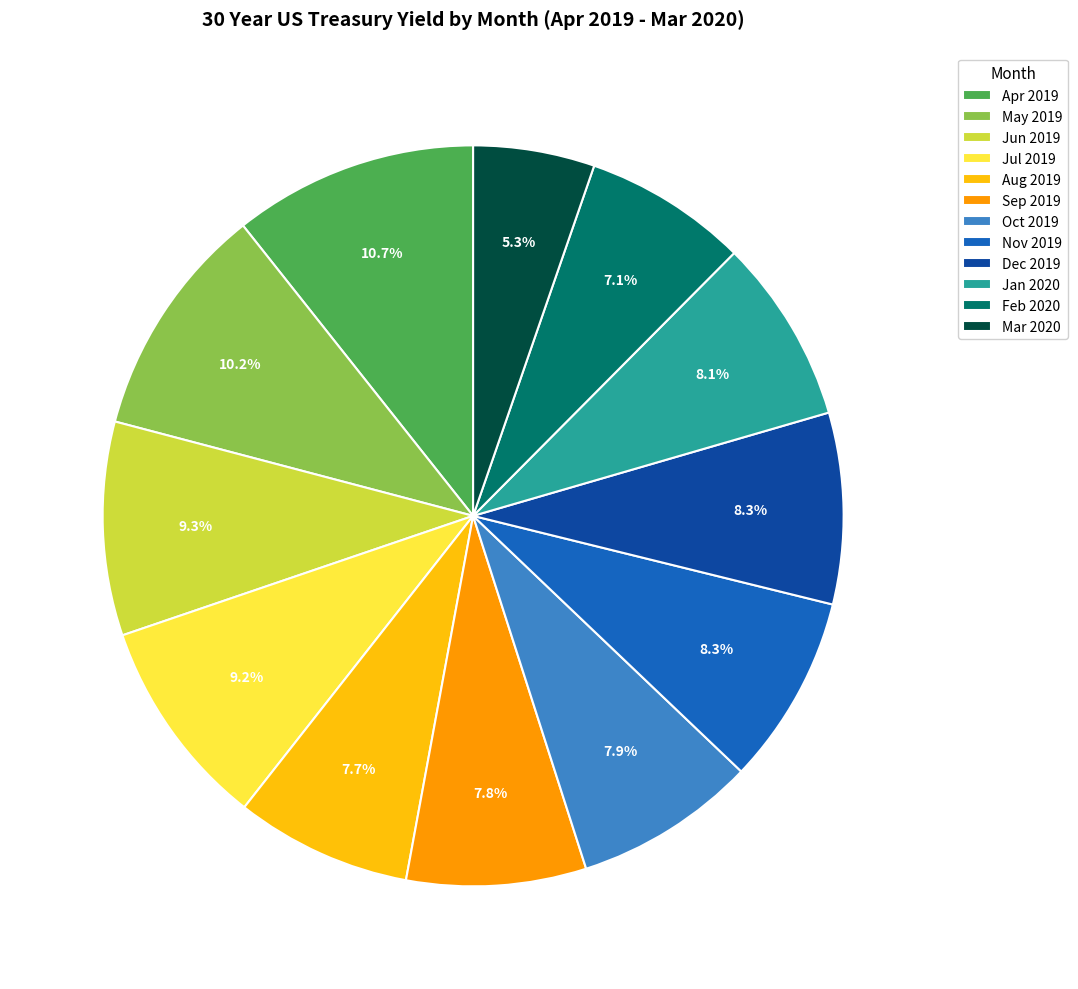

To the nearest percent, what portion does Nov 2019 represent?

8%